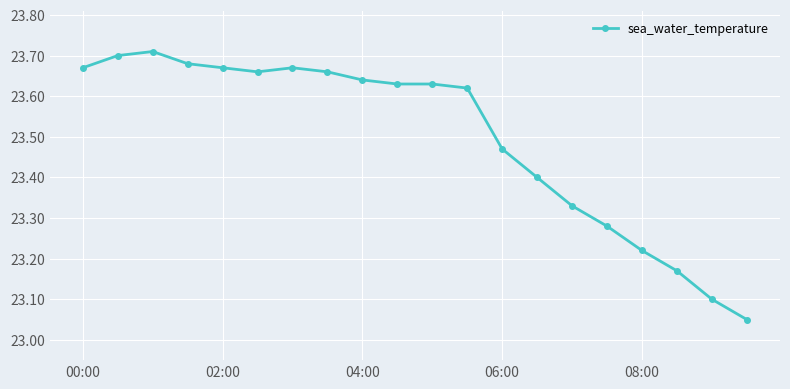

True or false: the data has more than 0 interior local peaks.

True